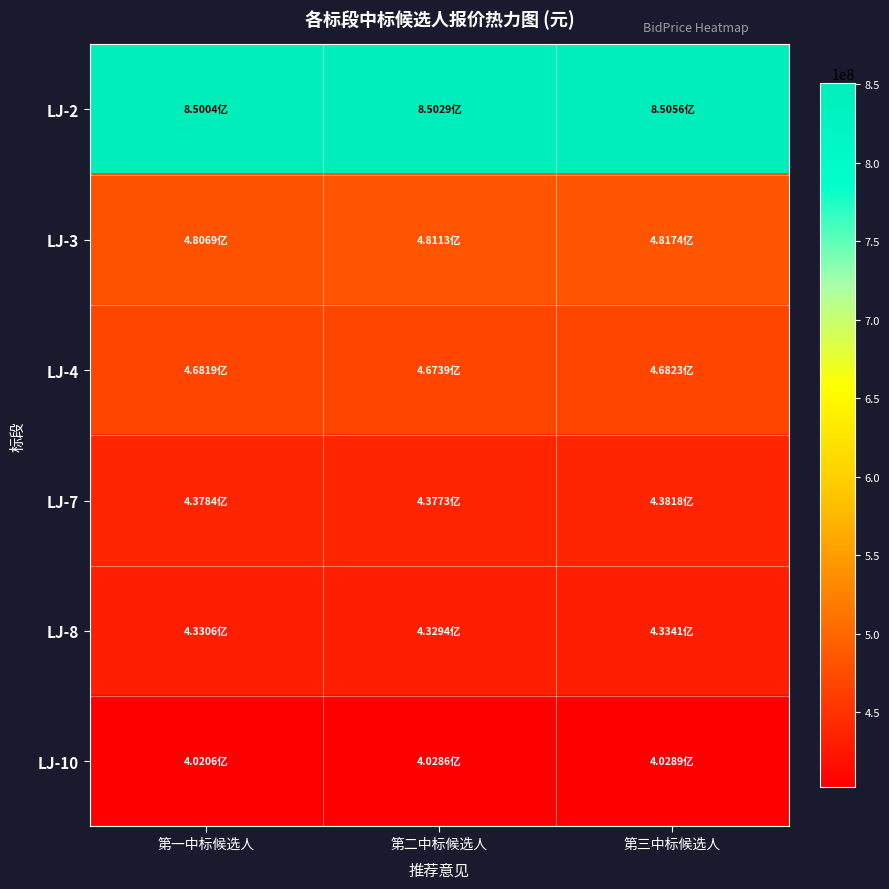

List the series in order of their peak value, highest first.

LJ-2, LJ-3, LJ-4, LJ-7, LJ-8, LJ-10